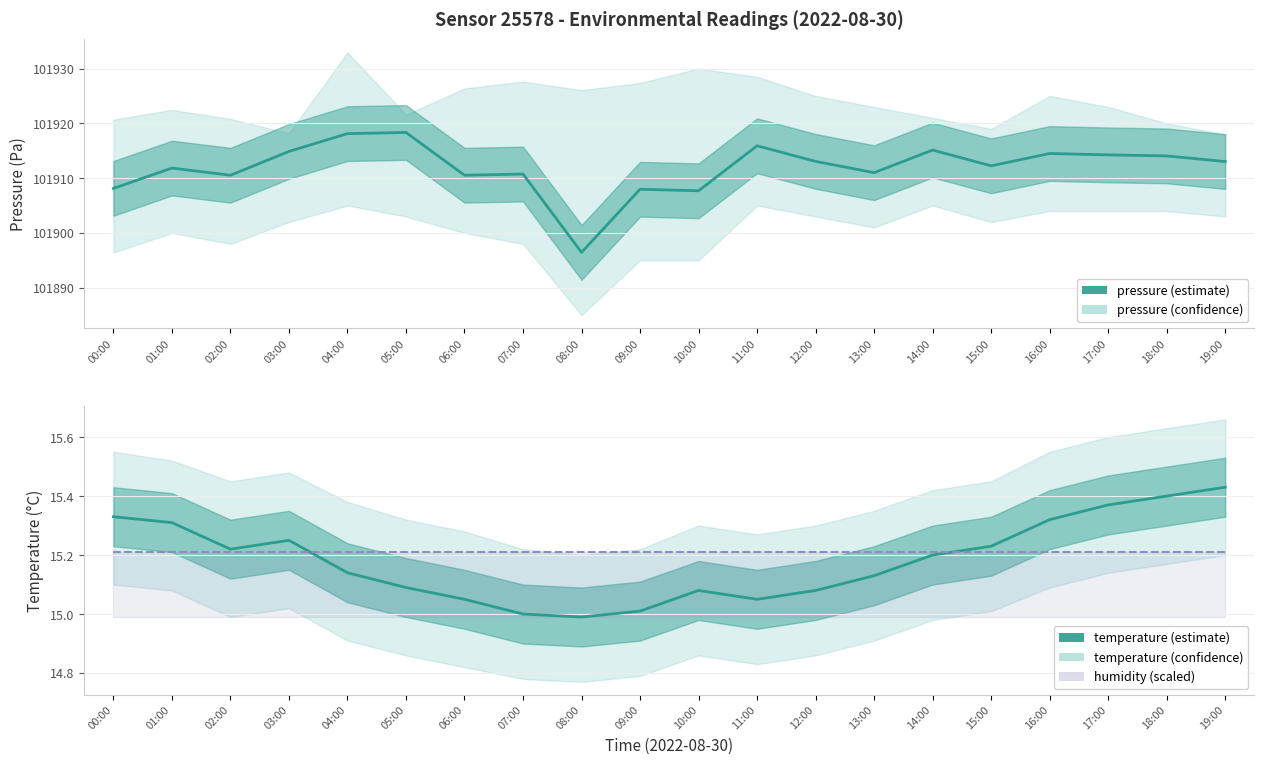

Rank the series by their maximum value, from highest to lowest.

pressure, temperature, humidity (scaled)